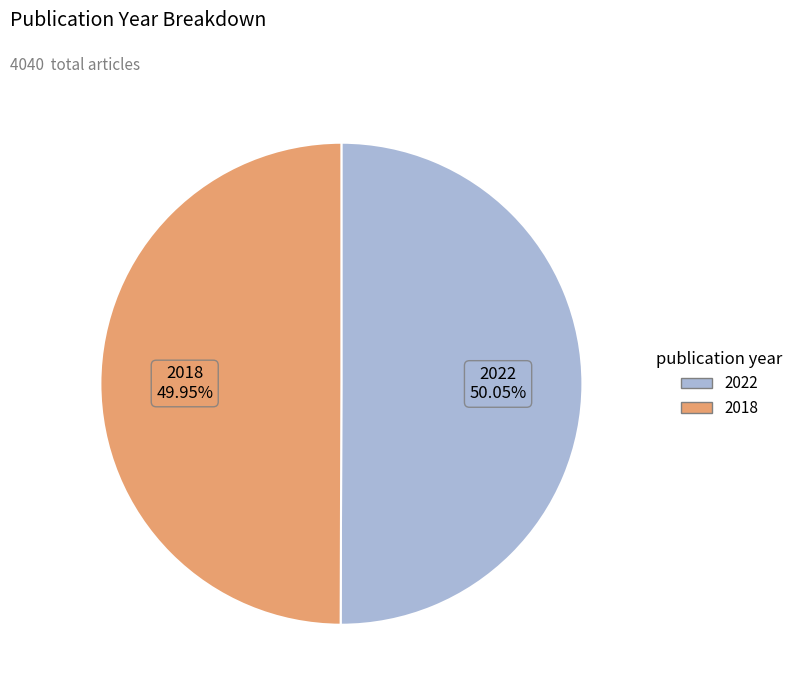

Do 2022 and 2018 together represent more than half of the pie?

Yes